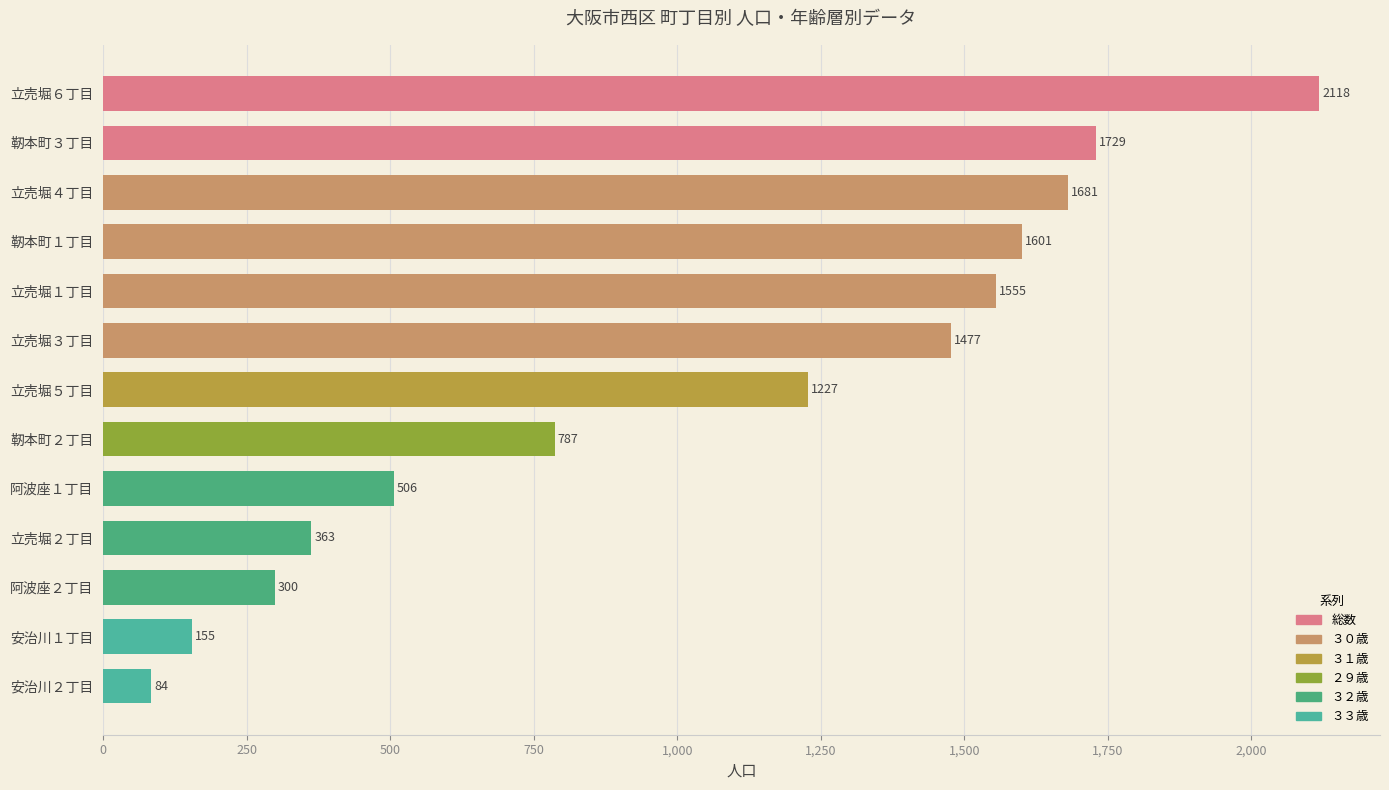

True or false: the data shows 160 at 阿波座１丁目.

False